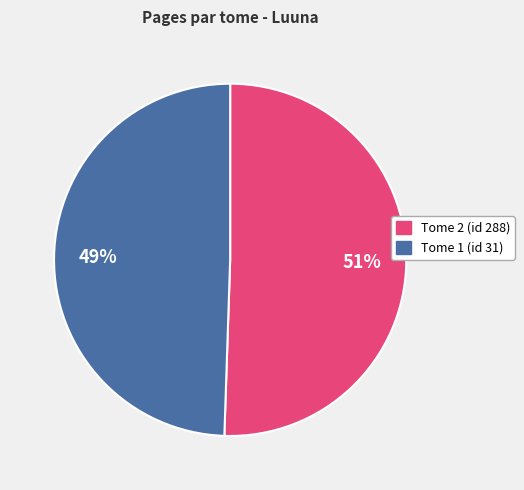

To the nearest percent, what percentage of the pie is Tome 1 (id 31)?

49%